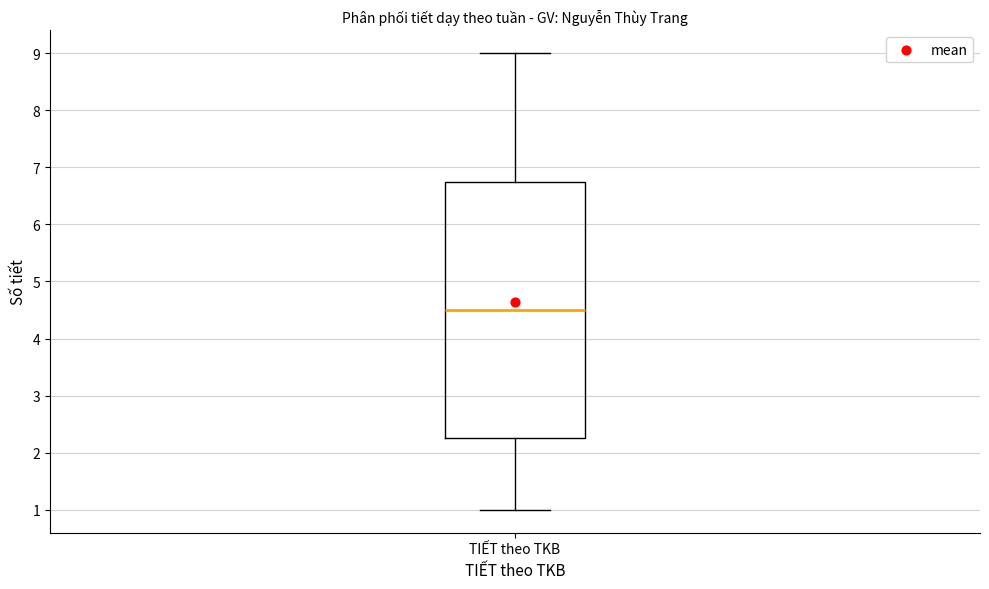

Transcribe this box plot: give where the median line is, the range the box spans, and where the two whiskers end, as read against the y-axis. The values are not printed on the chart, so give them approximately, as read against the axis.

median 4.5, box 2.3 to 6.8, whiskers 1.0 to 9.0